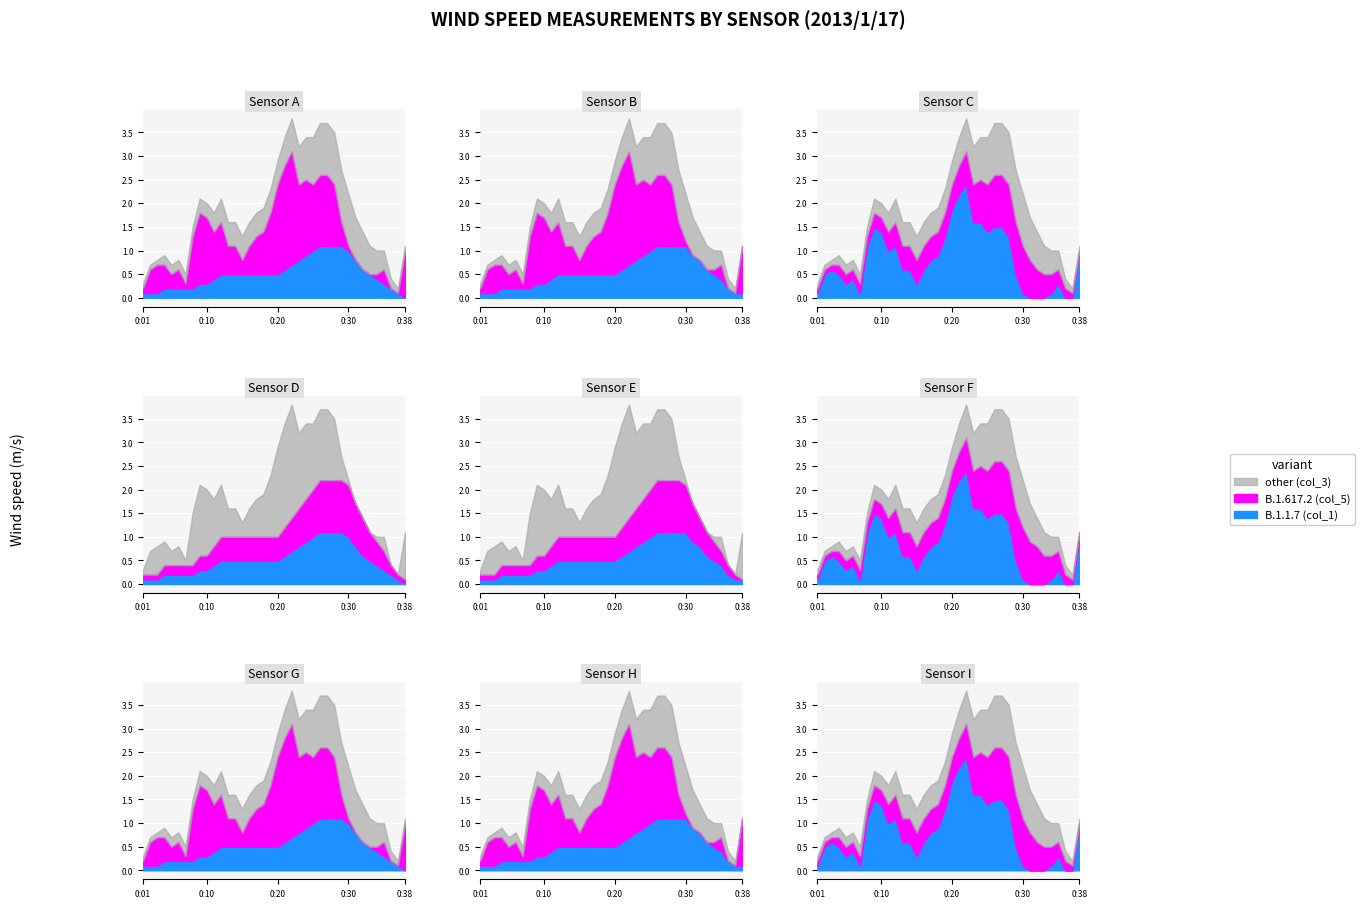

What is the maximum value for B.1.617.2 (col_5)?

2.2